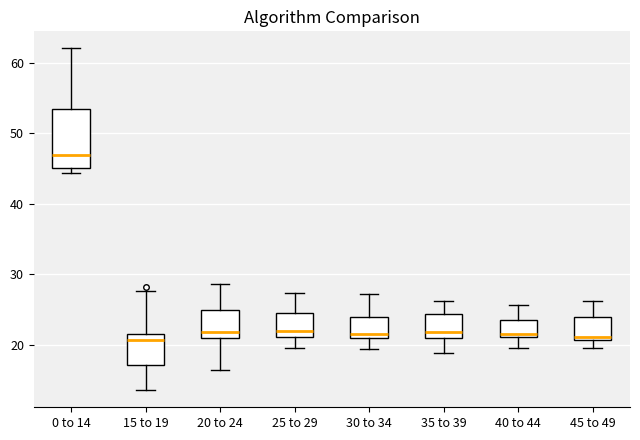

Which box is the tallest, from its lower edge to its upper edge?

0 to 14